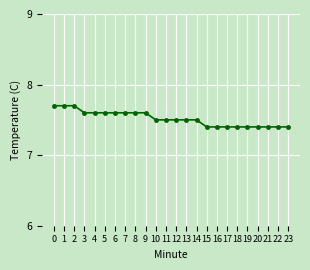

Does the chart display data point markers on the line(s)?

Yes